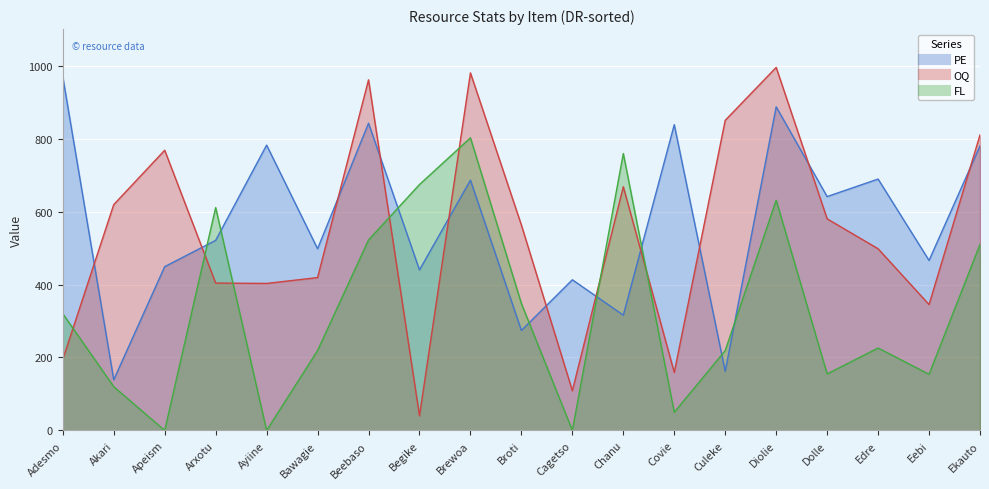

At which category does OQ reach its first local valley?

Ayiine